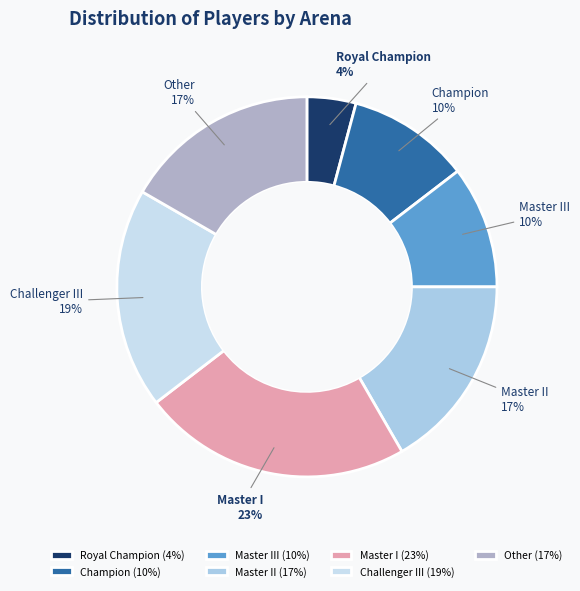

Is it true that Master III is 10% of the pie?

True